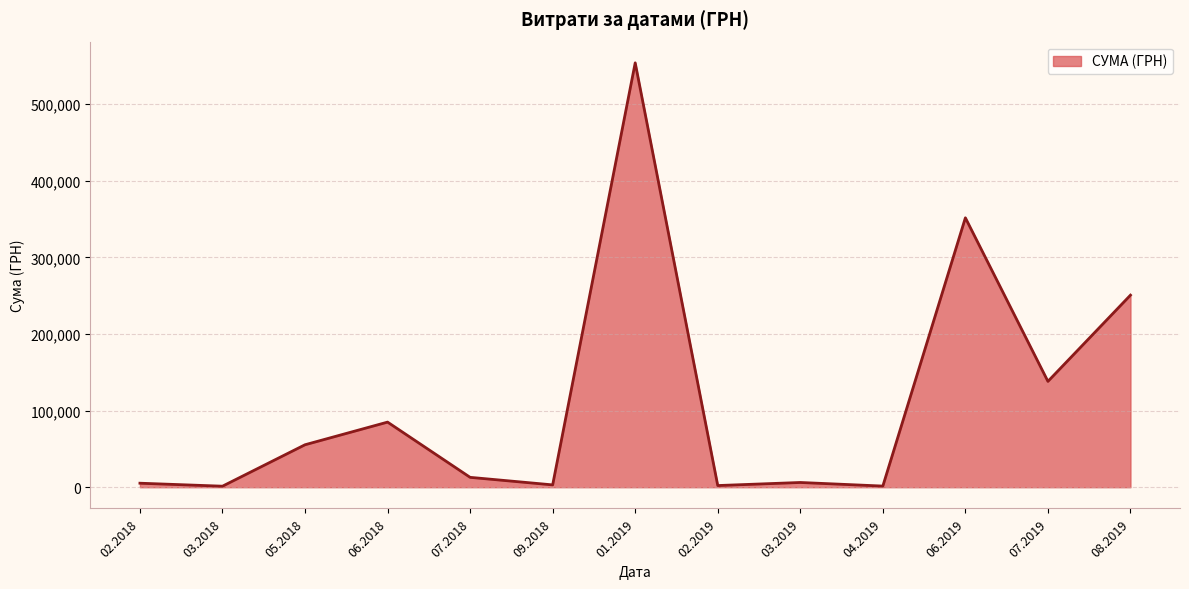

Which has a higher value, 05.2018 or 08.2019?

08.2019